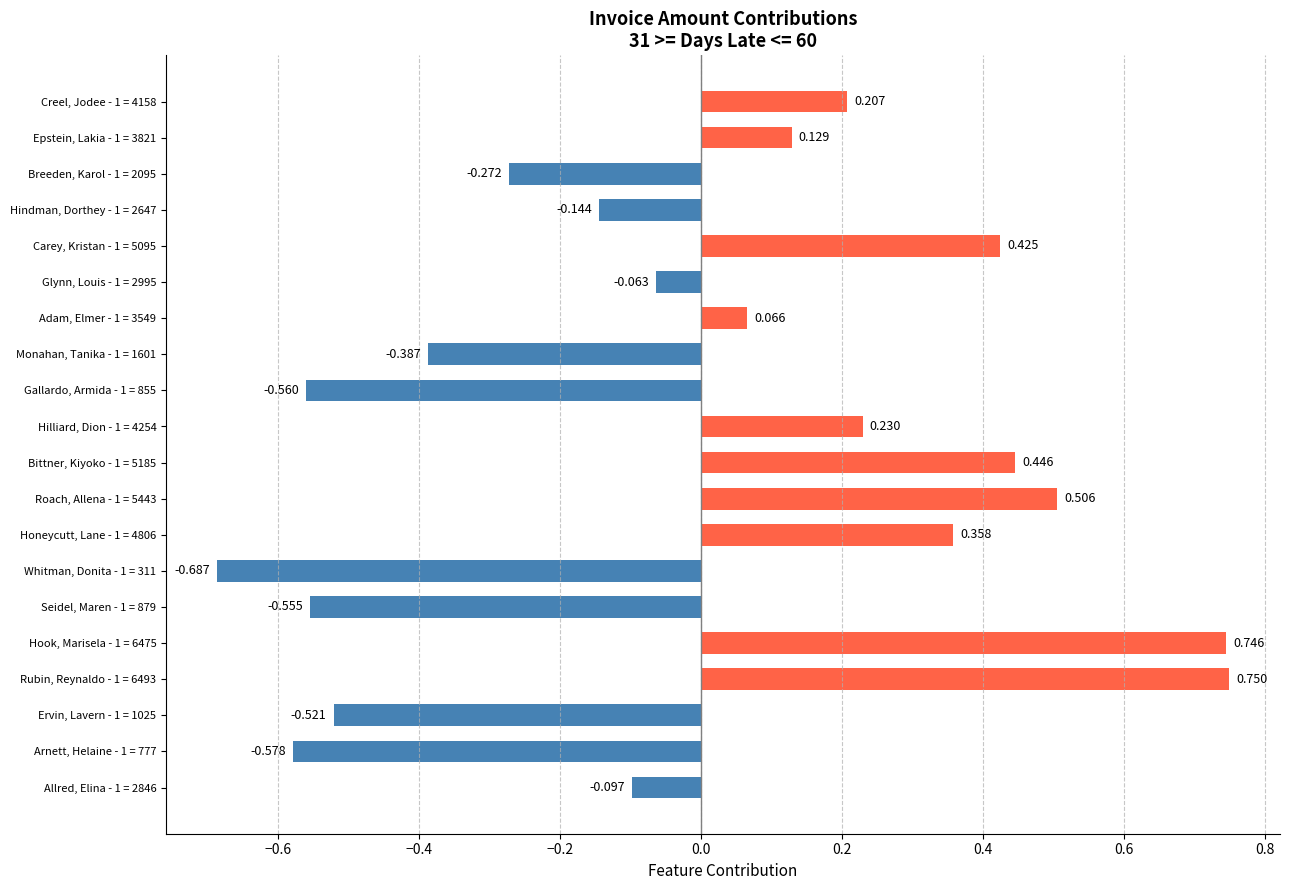

List the labels in order of value, smallest first.

Whitman, Donita - 1 = 311, Arnett, Helaine - 1 = 777, Gallardo, Armida - 1 = 855, Seidel, Maren - 1 = 879, Ervin, Lavern - 1 = 1025, Monahan, Tanika - 1 = 1601, Breeden, Karol - 1 = 2095, Hindman, Dorthey - 1 = 2647, Allred, Elina - 1 = 2846, Glynn, Louis - 1 = 2995, Adam, Elmer - 1 = 3549, Epstein, Lakia - 1 = 3821, Creel, Jodee - 1 = 4158, Hilliard, Dion - 1 = 4254, Honeycutt, Lane - 1 = 4806, Carey, Kristan - 1 = 5095, Bittner, Kiyoko - 1 = 5185, Roach, Allena - 1 = 5443, Hook, Marisela - 1 = 6475, Rubin, Reynaldo - 1 = 6493